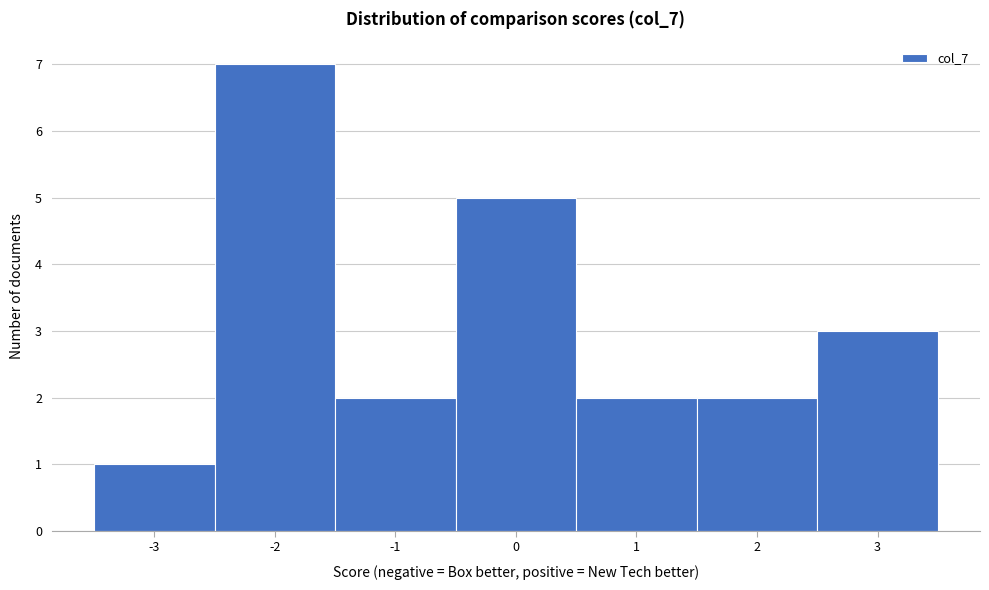

Reading left to right, list every bar in this chart as the range it spans on the x-axis followed by its height. The values are not printed on the chart, so give them approximately, as read against the axis.

-3.5 to -2.5: 1
-2.5 to -1.5: 7
-1.5 to -0.5: 2
-0.5 to 0.5: 5
0.5 to 1.5: 2
1.5 to 2.5: 2
2.5 to 3.5: 3